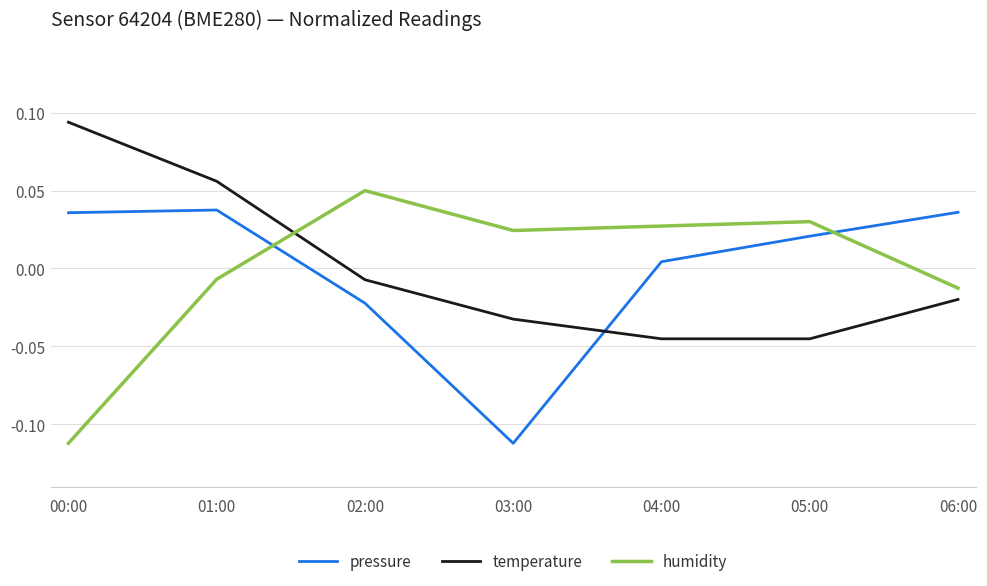

How many lines are shown in the chart?

3